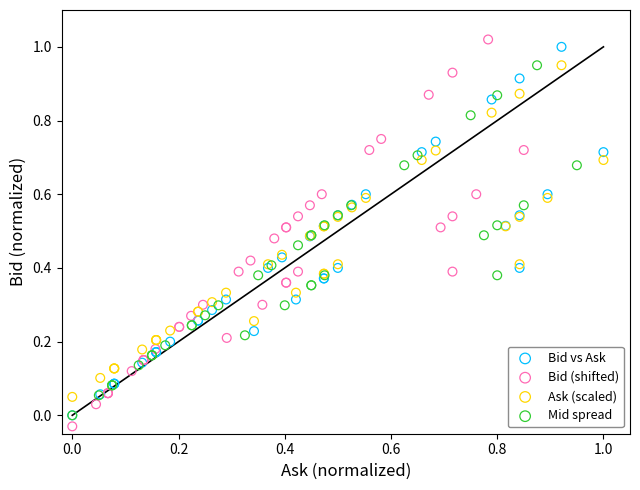

Which series has the largest Y range (max minus min)?

Bid (shifted)